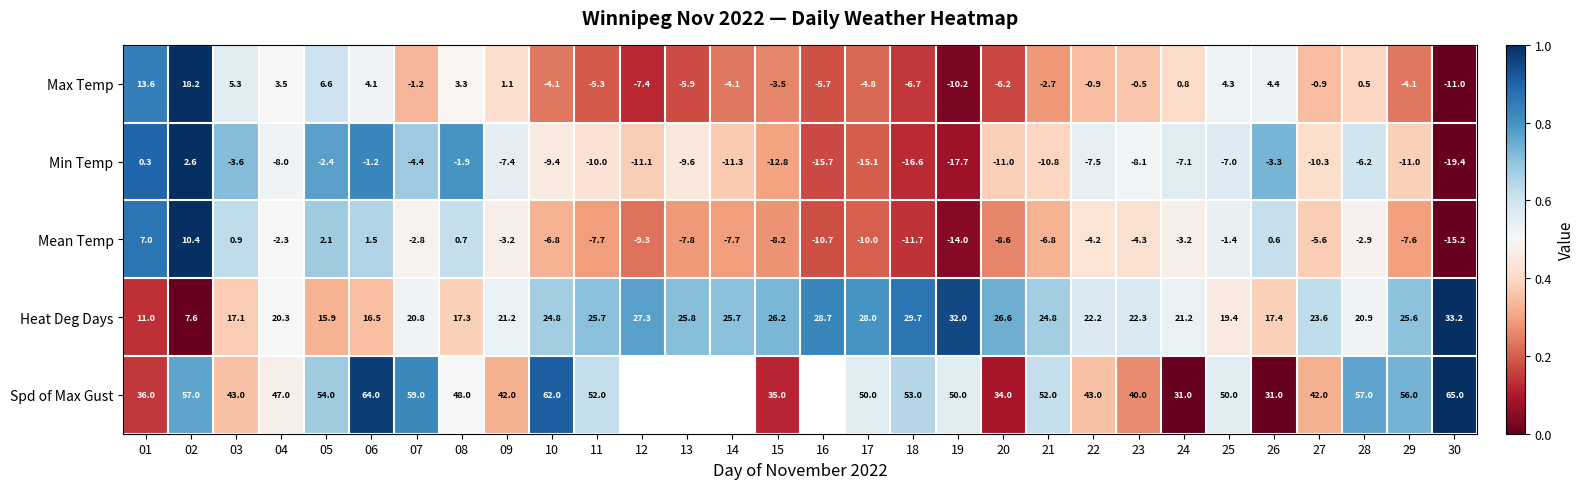

How many positive values does the Min Temp series have?

2